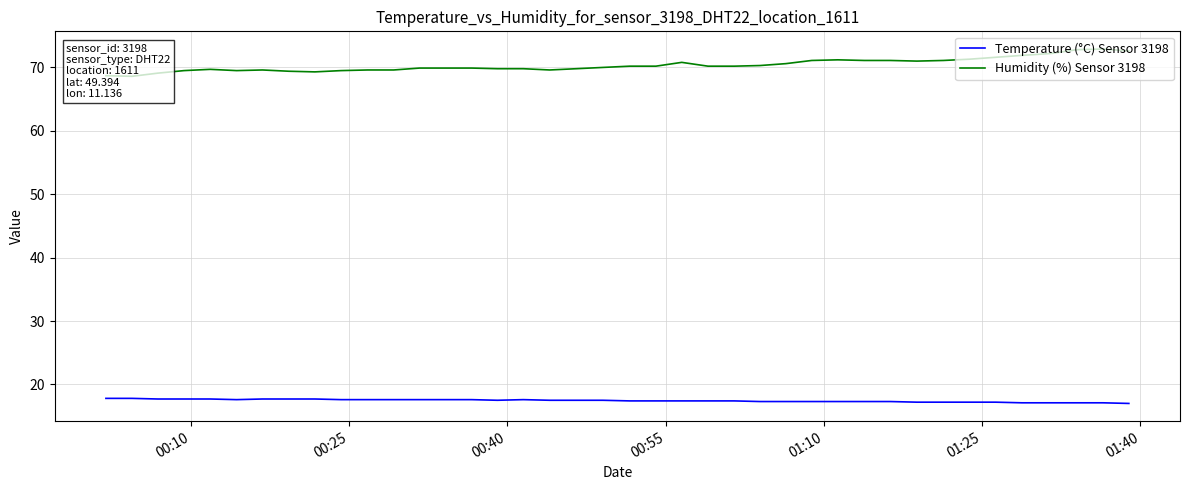

True or false: Temperature (°C) Sensor 3198 and Humidity (%) Sensor 3198 intersect in this chart.

False